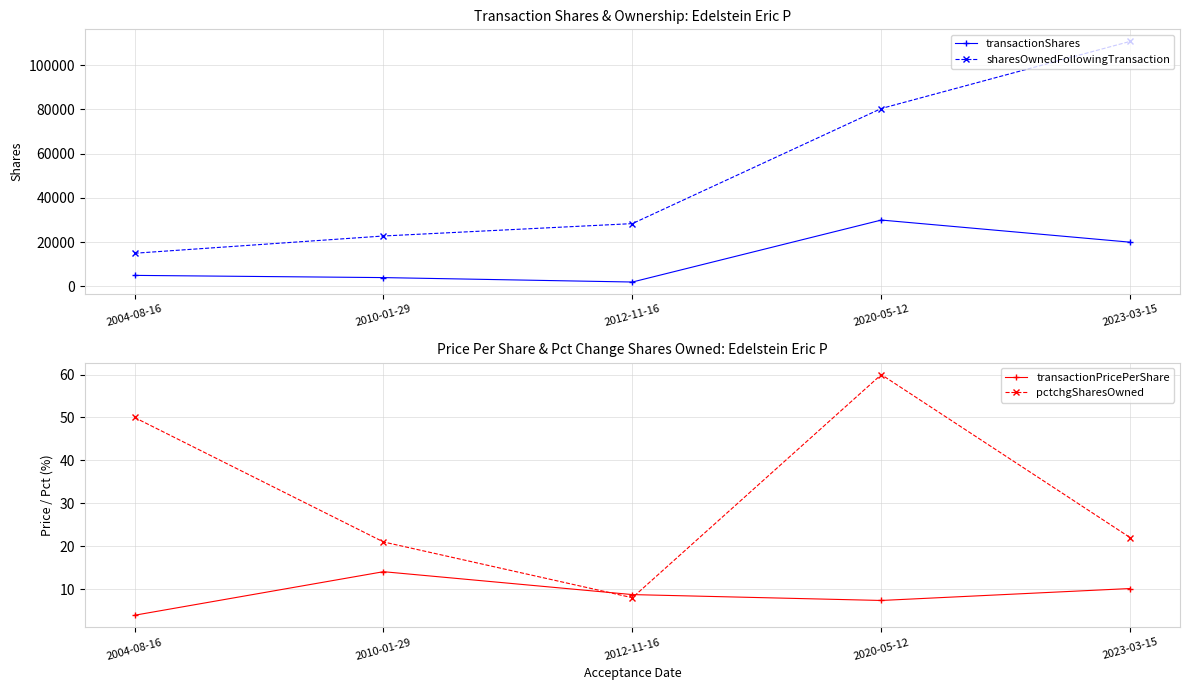

What is the value of the transactionShares point at the 1st from the left?

5000